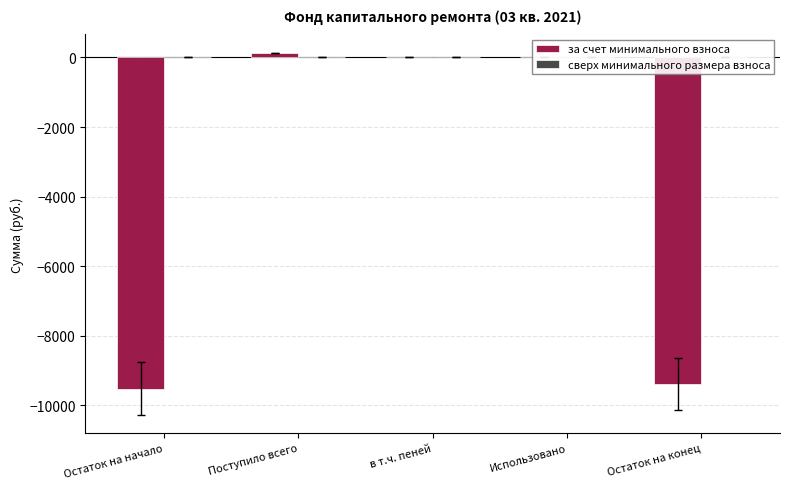

Is it true that the value at Остаток на начало is -14979.8?

False